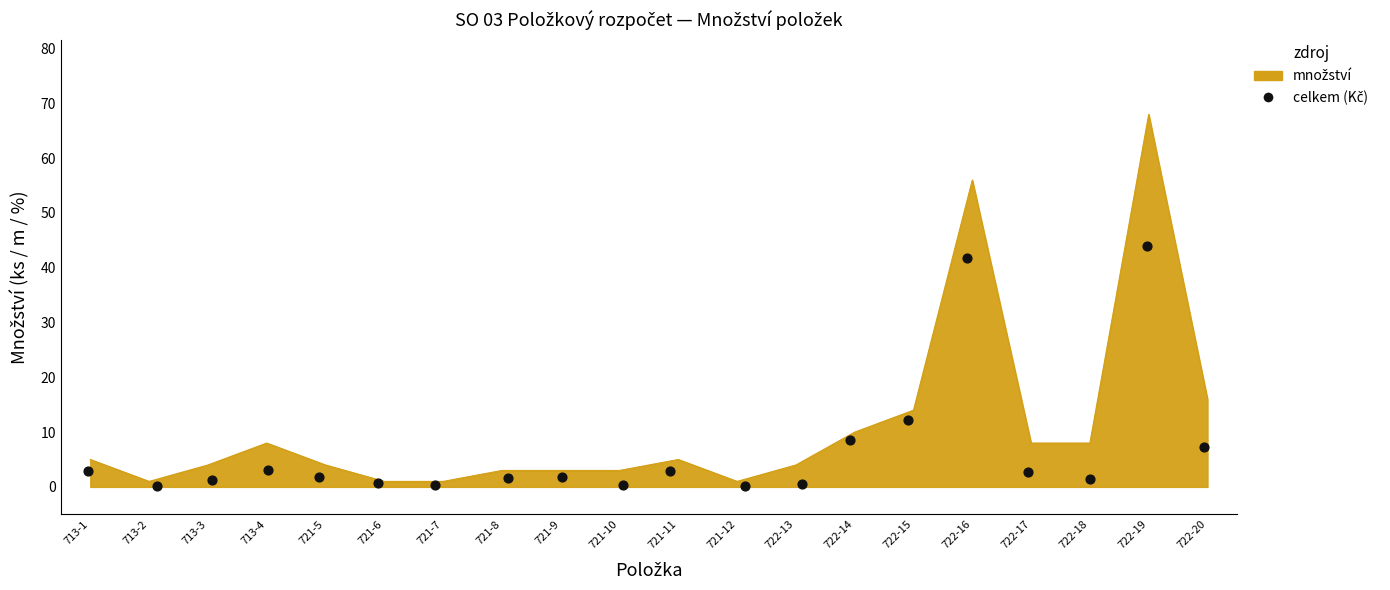

Which has a higher value, 722-17 or 722-20?

722-20